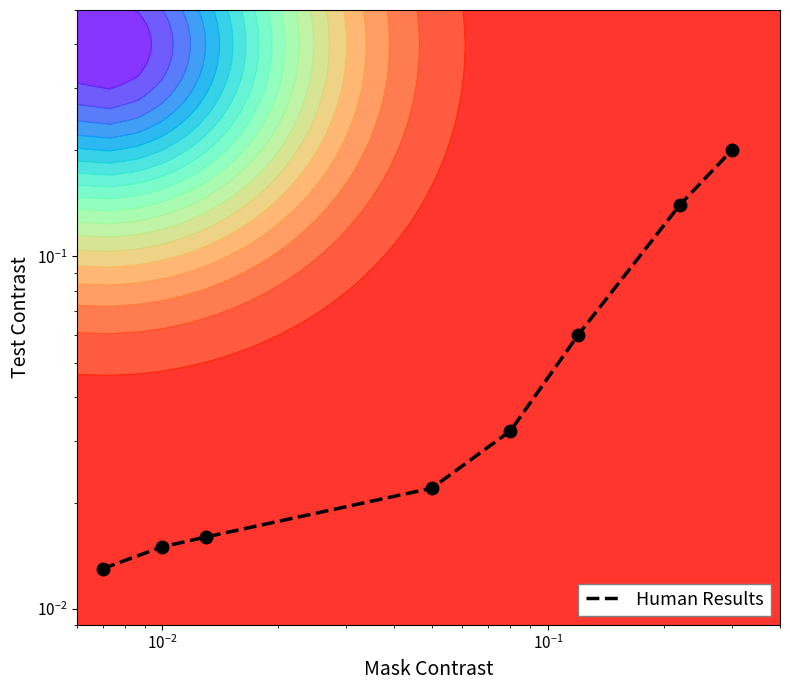

How many categories are shown in the chart?

8